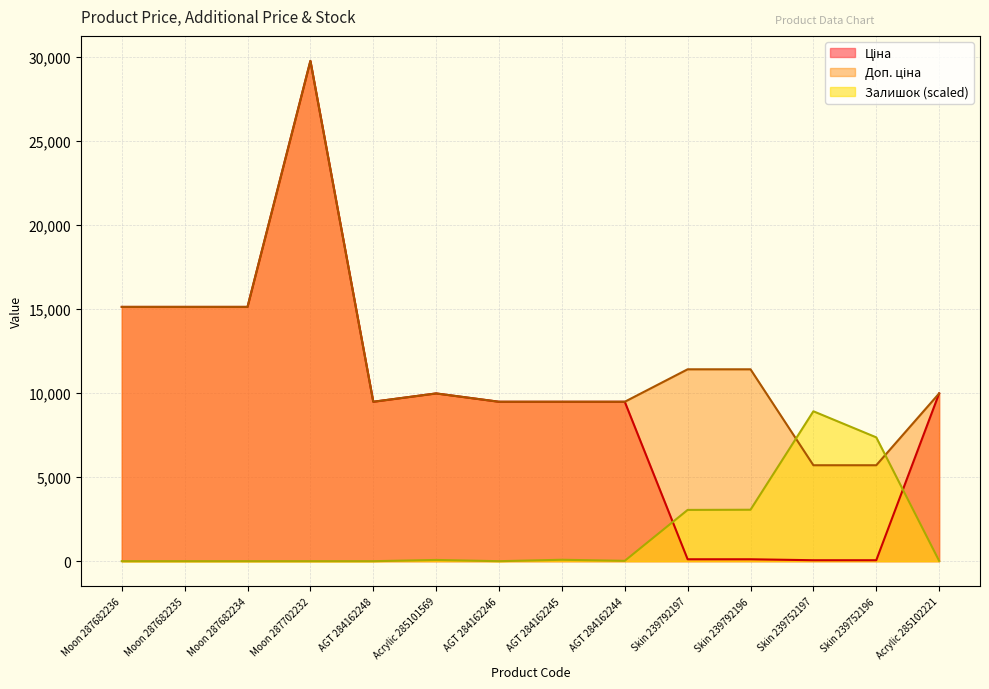

How many categories are shown in the chart?

14